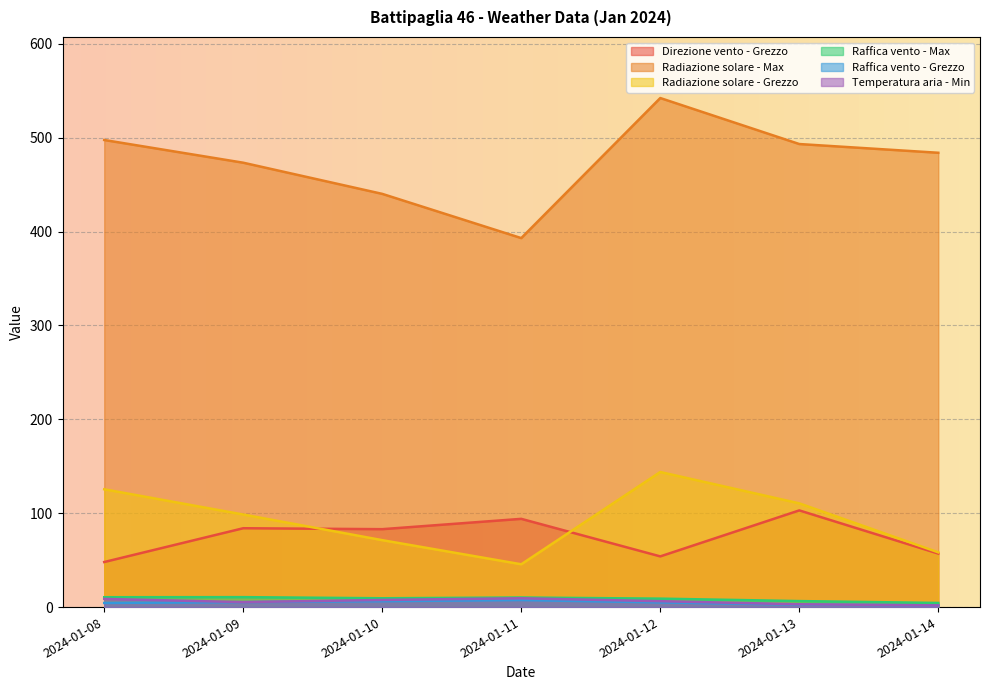

What is the smallest value displayed?

1.8